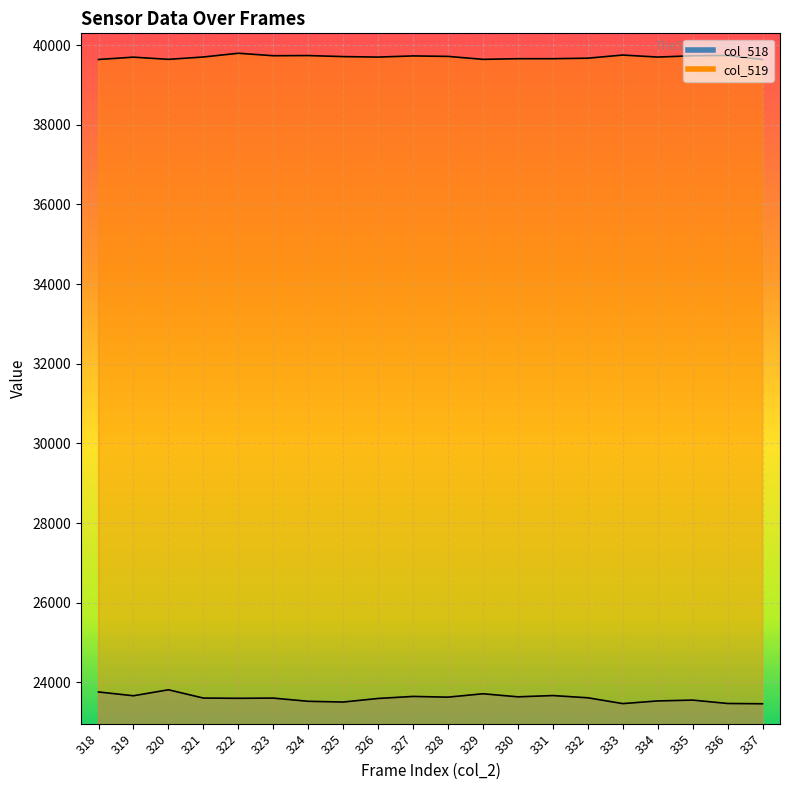

At 336, list the series in order from smallest to largest.

col_518, col_519